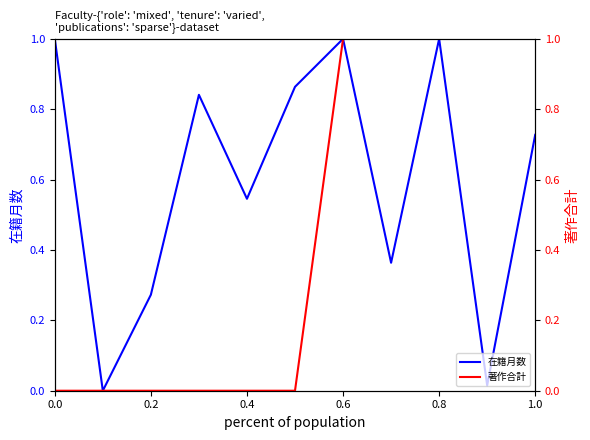

What is the maximum value for 在籍月数?

1.0